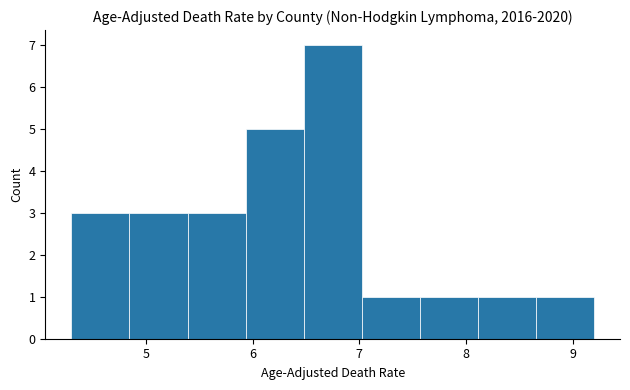

Reading left to right, list every bar in this chart as the range it spans on the x-axis followed by its height. Neither the bar edges nor the heights are printed on the chart, so give them approximately, as read against the axes.

4.3 to 4.8: 3
4.8 to 5.4: 3
5.4 to 5.9: 3
5.9 to 6.5: 5
6.5 to 7.0: 7
7.0 to 7.6: 1
7.6 to 8.1: 1
8.1 to 8.7: 1
8.7 to 9.2: 1